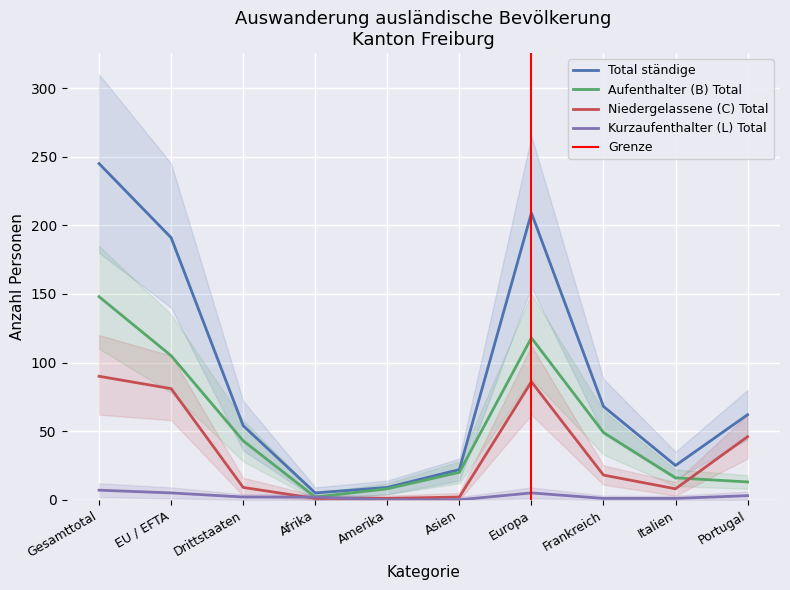

What is the average value of the Niedergelassene (C) Total series?

34